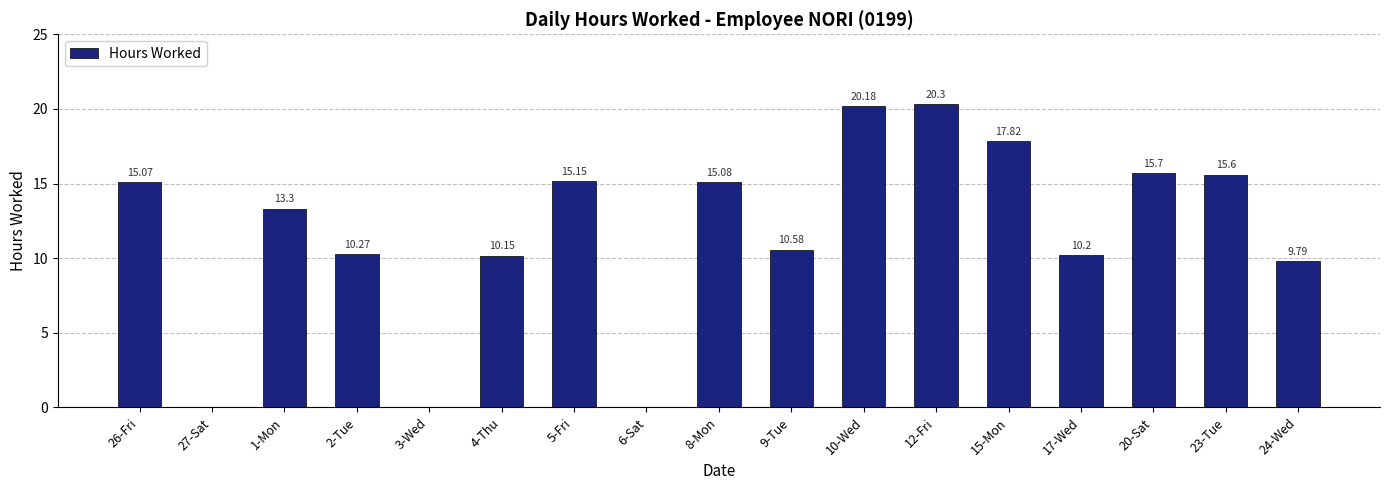

What is the change in value from 3-Wed to 10-Wed?

+20.2